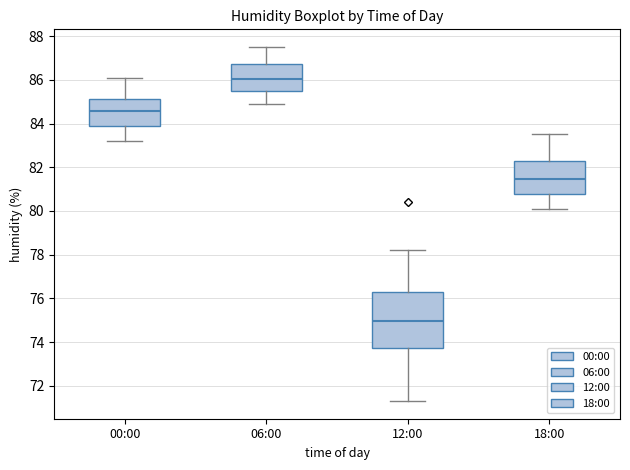

Reading left to right, read every box against the y-axis: the position of its median line, the range the box covers, and the ends of its whiskers. The values are not printed on the chart, so give them approximately, as read against the axis.

00:00: median 84.6, box 83.8 to 85.2, whiskers 83.2 to 86.2
06:00: median 86.0, box 85.4 to 86.8, whiskers 85.0 to 87.6
12:00: median 75.0, box 73.8 to 76.2, whiskers 71.4 to 78.2
18:00: median 81.4, box 80.8 to 82.2, whiskers 80.2 to 83.6